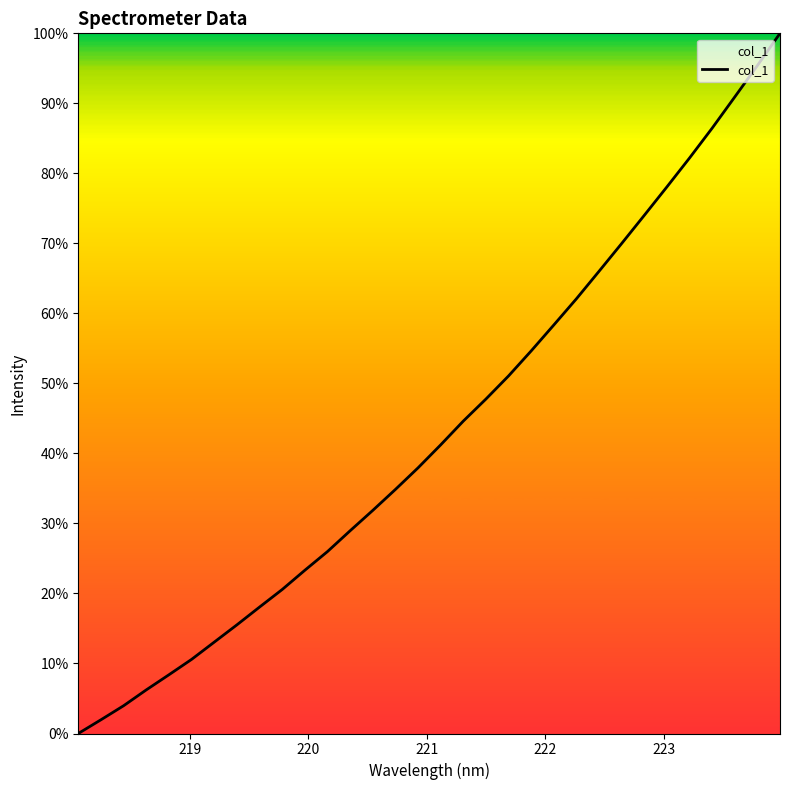

What is the maximum value shown in the chart?

100.0